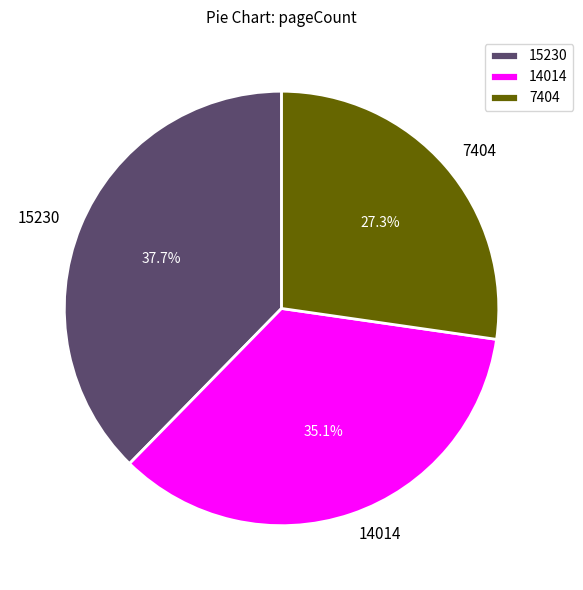

What percentage is the 15230 slice, to the nearest percent?

38%